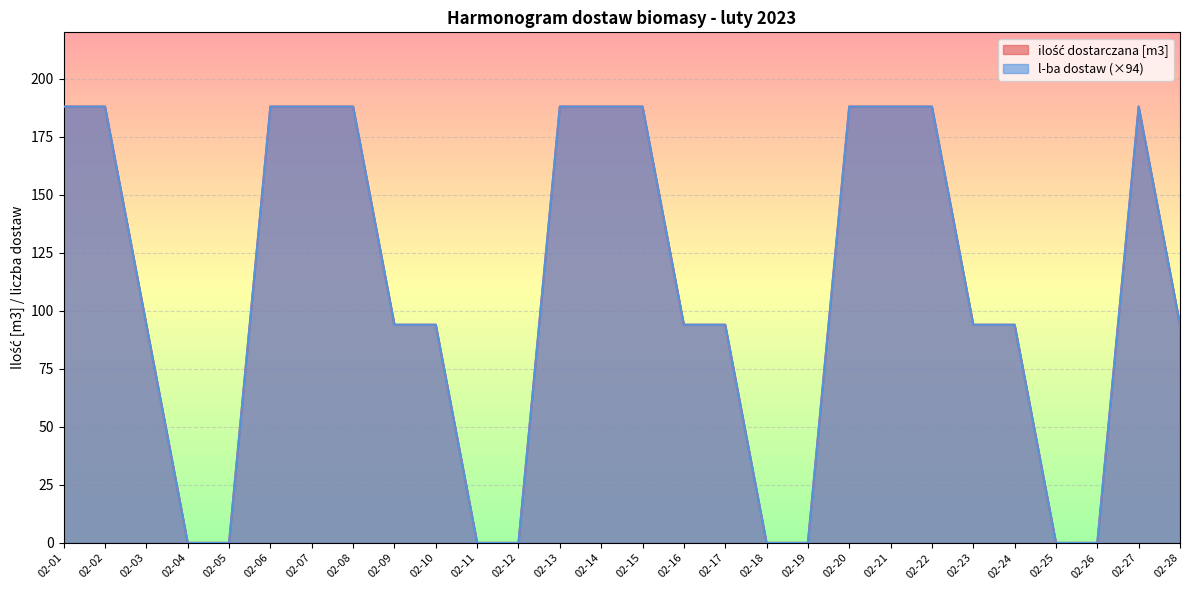

What is the difference between the maximum and minimum values in the ilość dostarczana [m3] series?

188